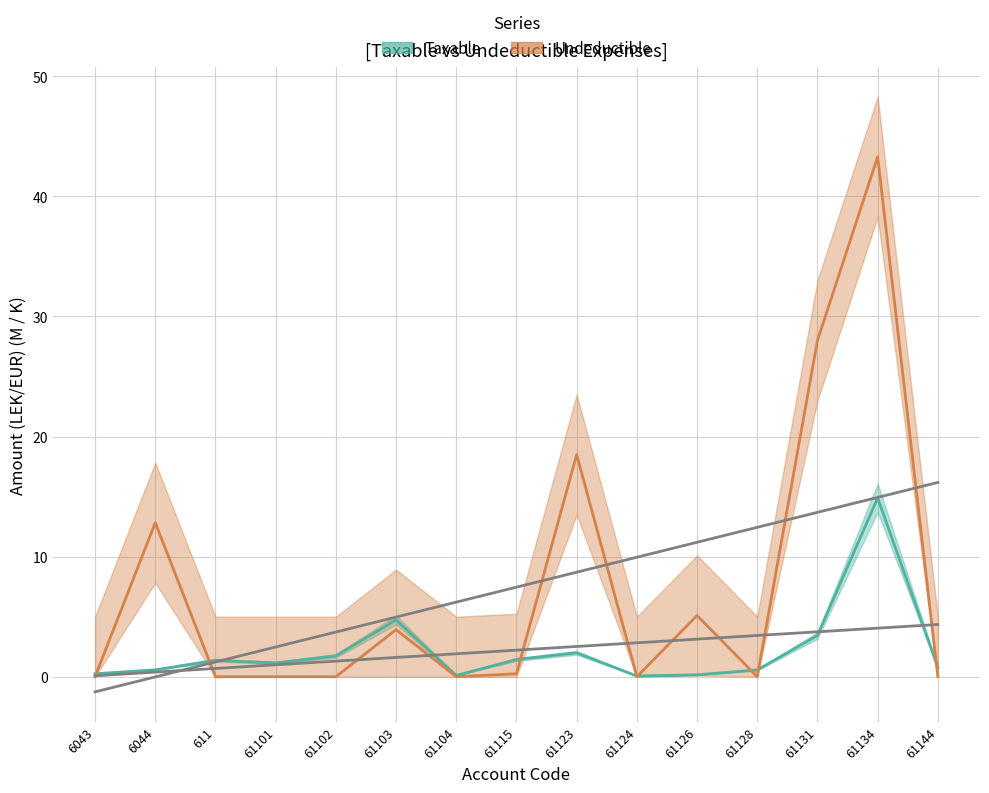

List the series in order of their overall mean, highest first.

Undeductible, Taxable